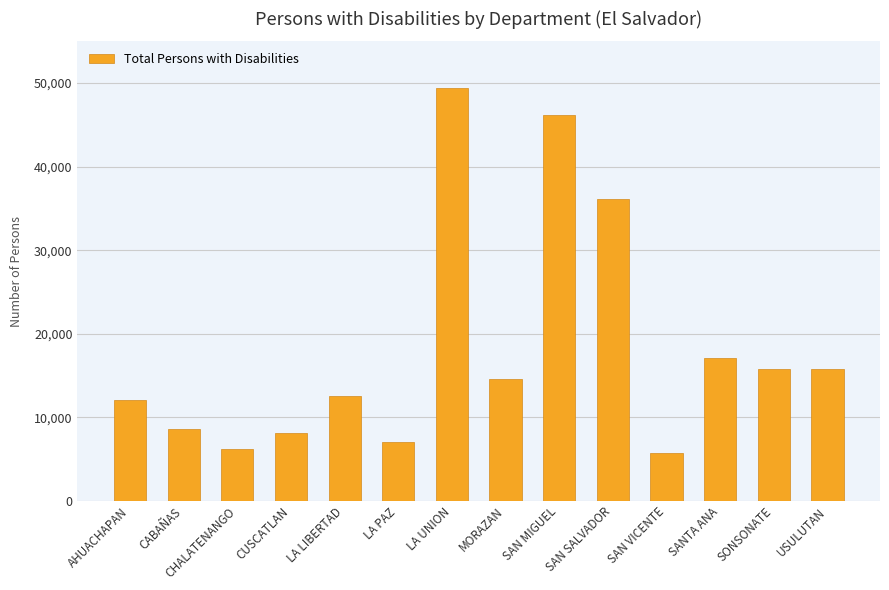

Is it true that the value at LA UNION is 21919?

False